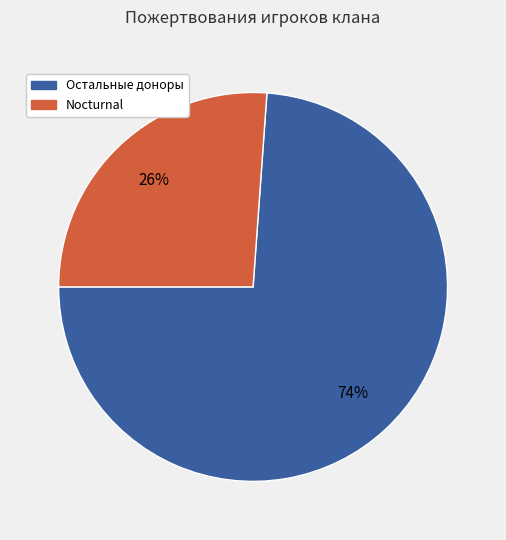

To the nearest percent, what is the difference between the largest and smallest slice percentages?

48%